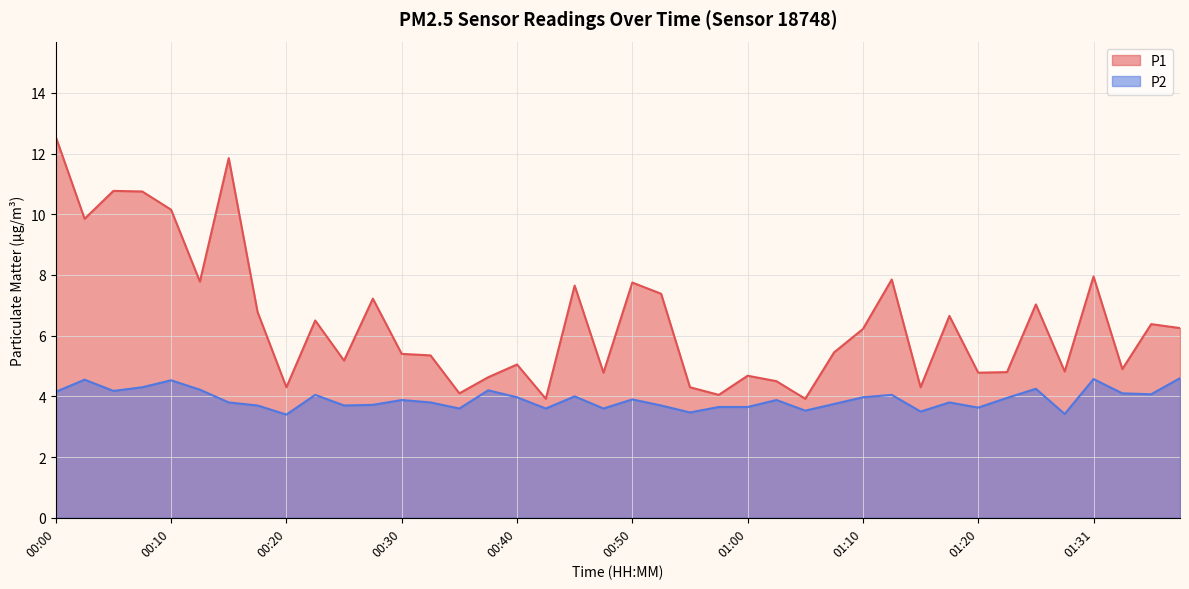

Which category has the lowest value in the P2 series?

00:20